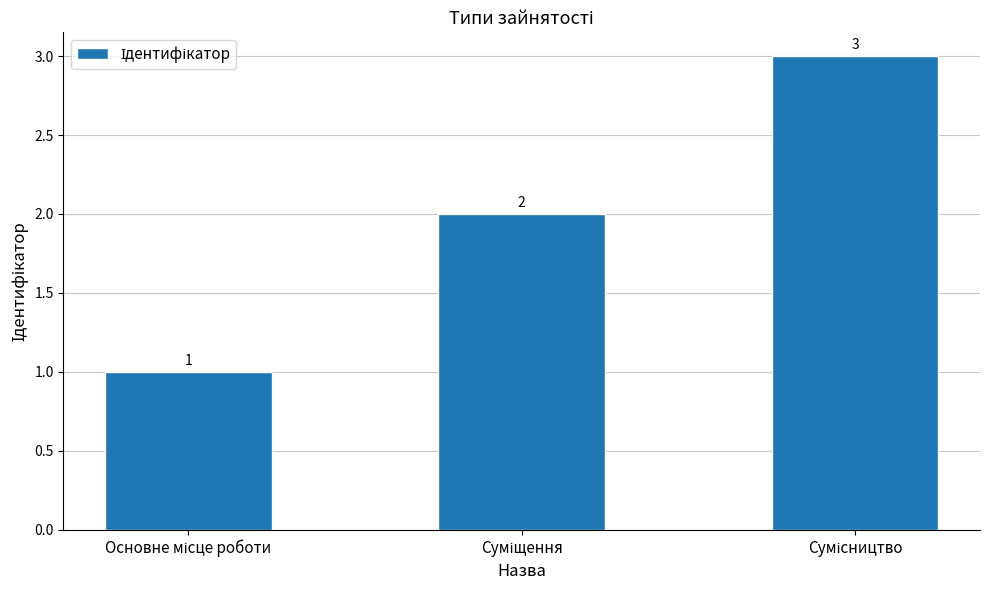

What is the greatest value displayed?

3